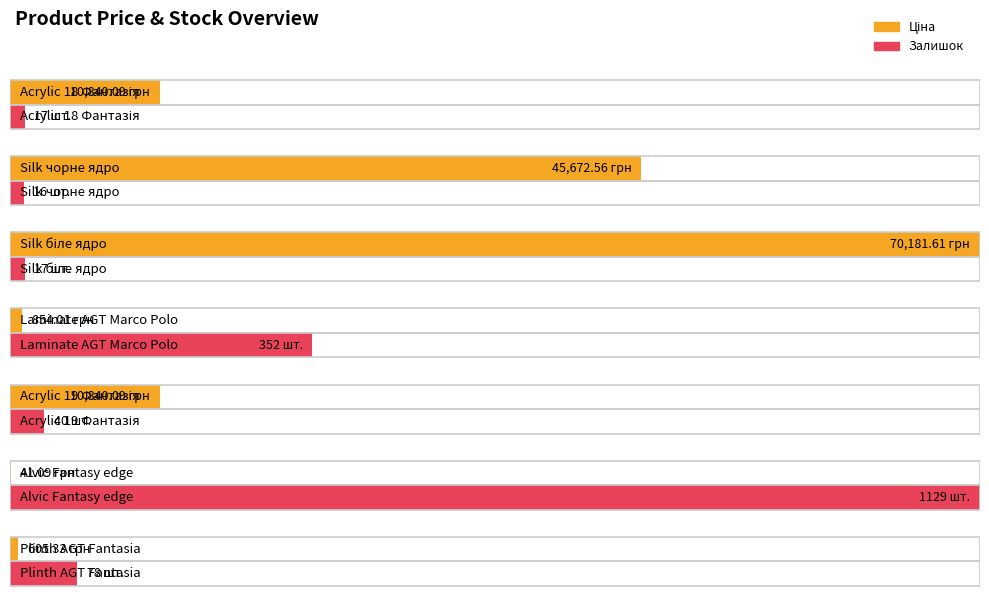

Reading right to left, list all the values displayed in this chart.

Ціна: 605.3	41.1	10840.1	854.0	70181.6	45672.6	10840.1
Залишок: 78.0	1129.0	40.0	352.0	17.0	16.0	17.0